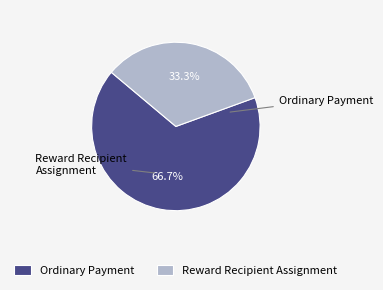

What is the majority slice?

Ordinary Payment